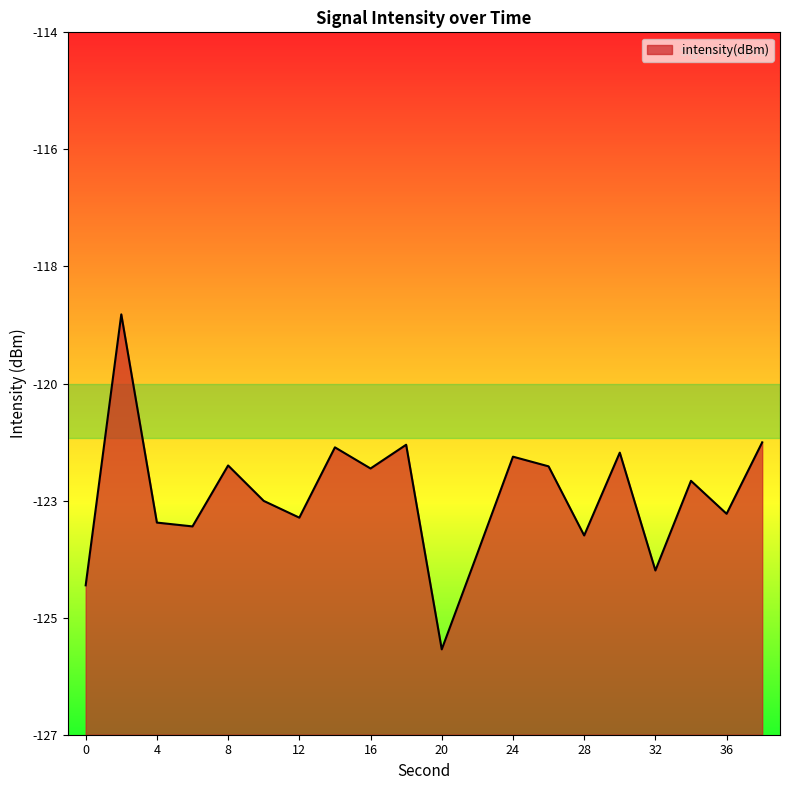

The chart shows a value of -125.4 at 20. True or false?

True